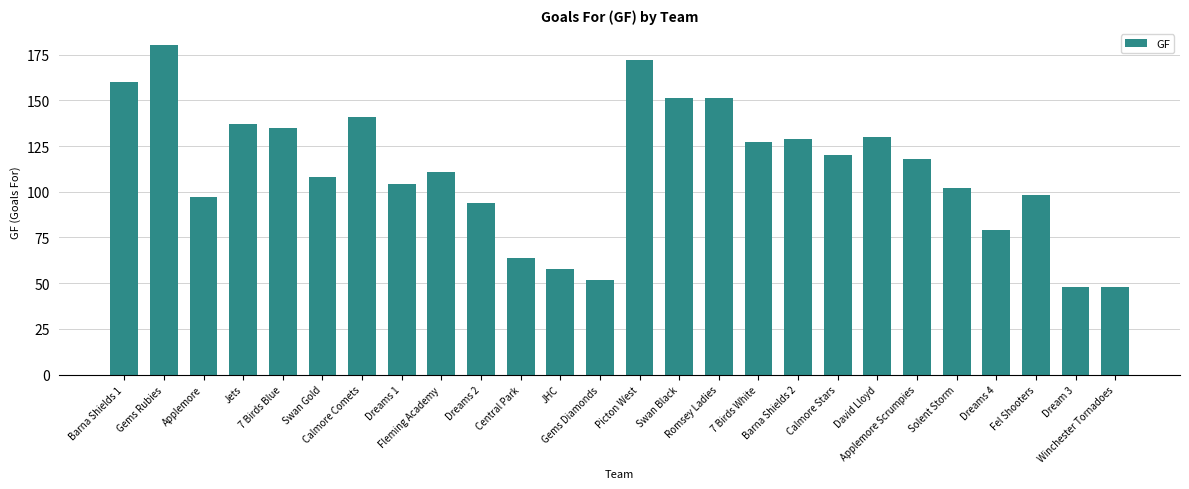

What is the difference between the values at Jets and Dream 3?

89